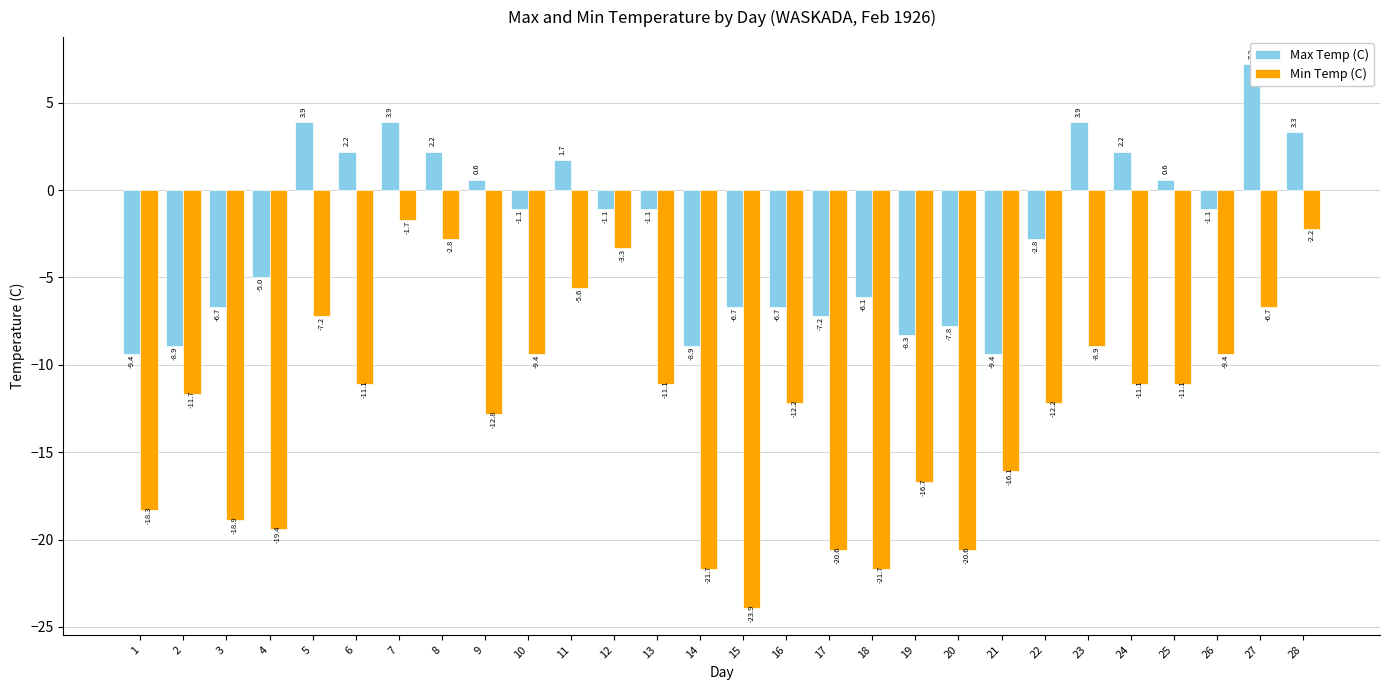

The value of Min Temp (C) at 13 is -11.1. True or false?

True